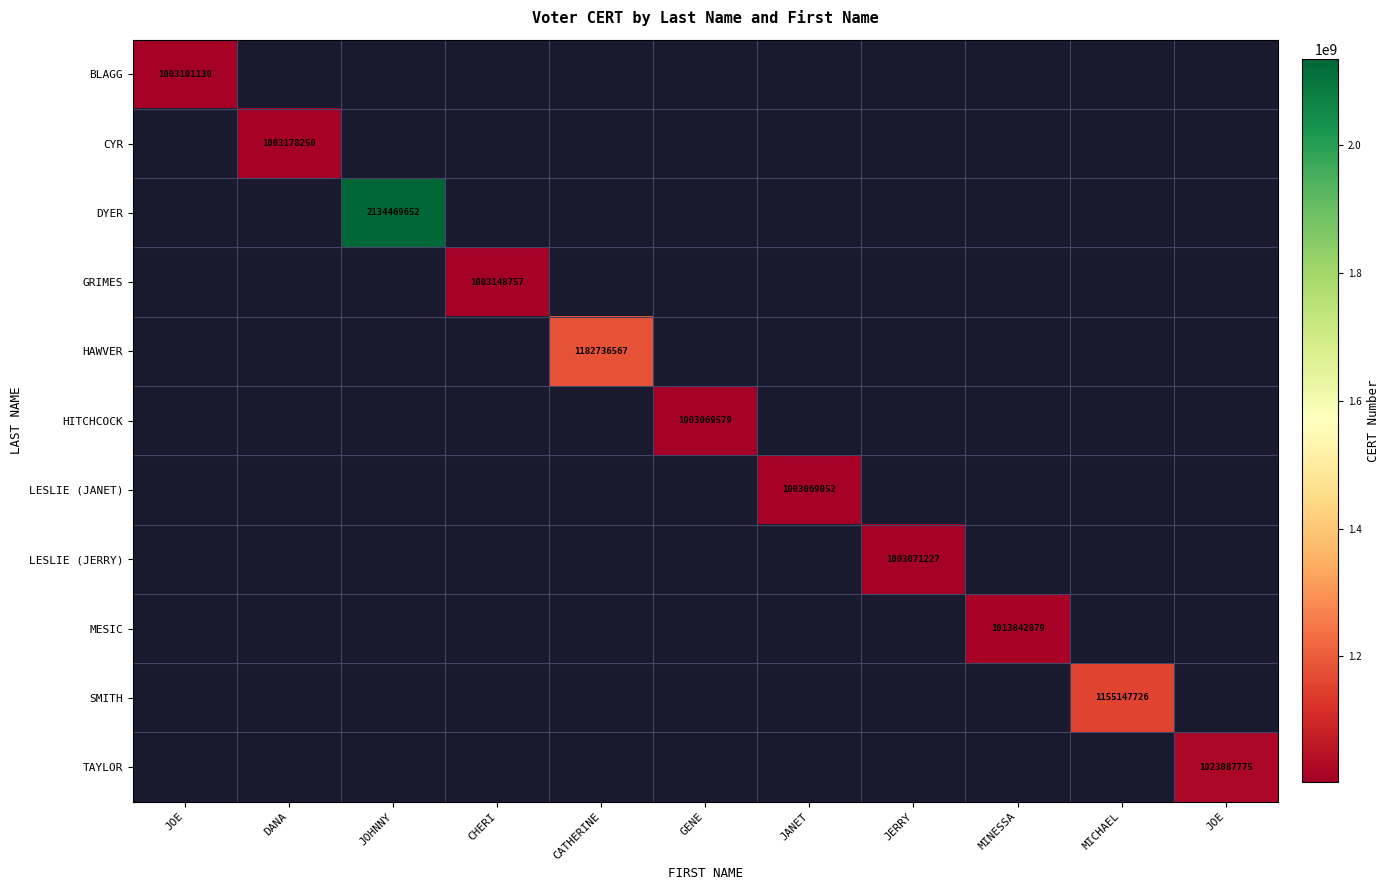

At how many categories does at least one series exceed 1785291744?

1